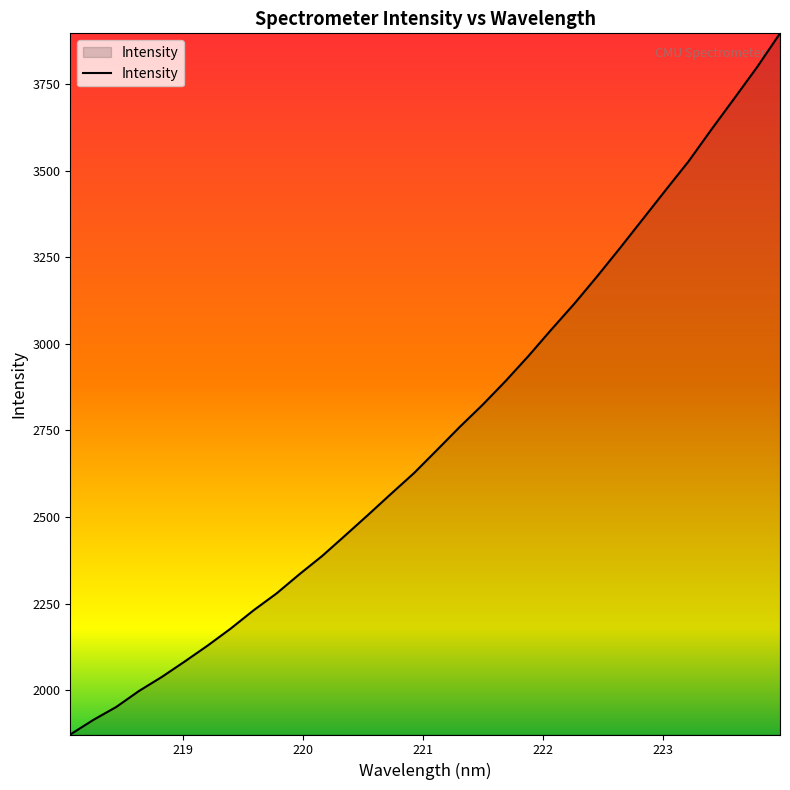

What is the greatest value displayed?

3896.4